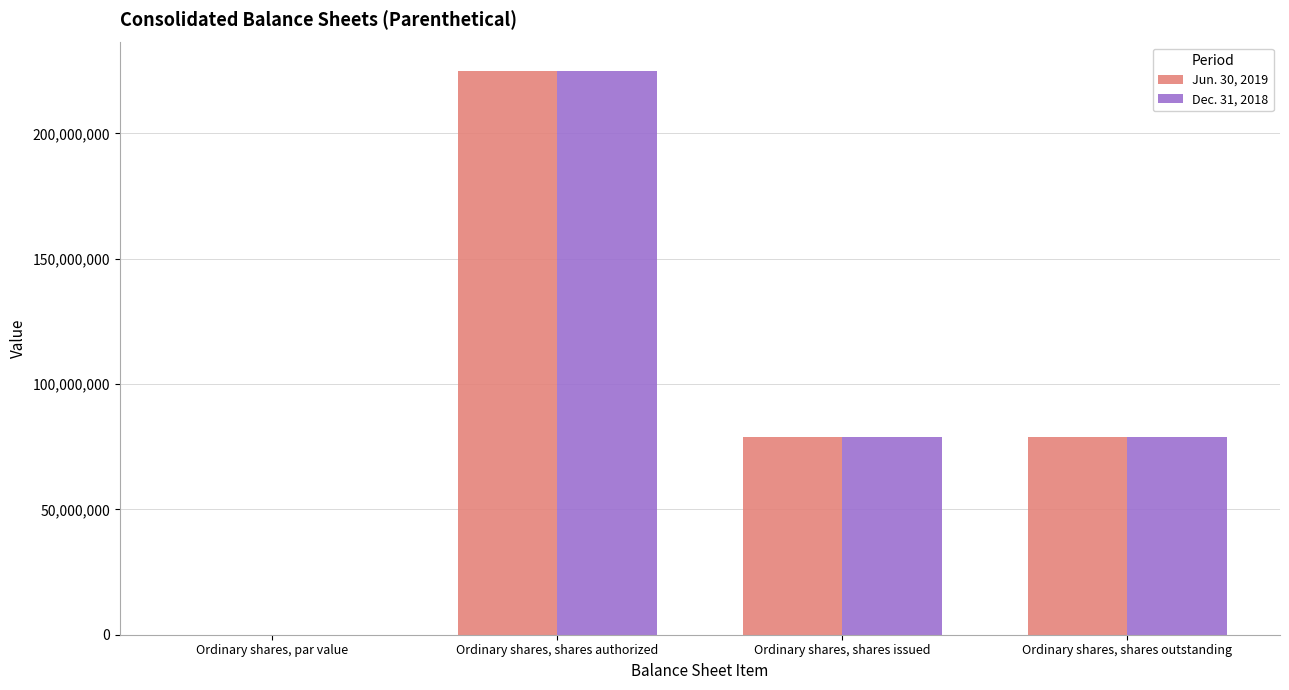

What is the sum of the Jun. 30, 2019 values at Ordinary shares, shares issued and Ordinary shares, shares outstanding?

158110106.0